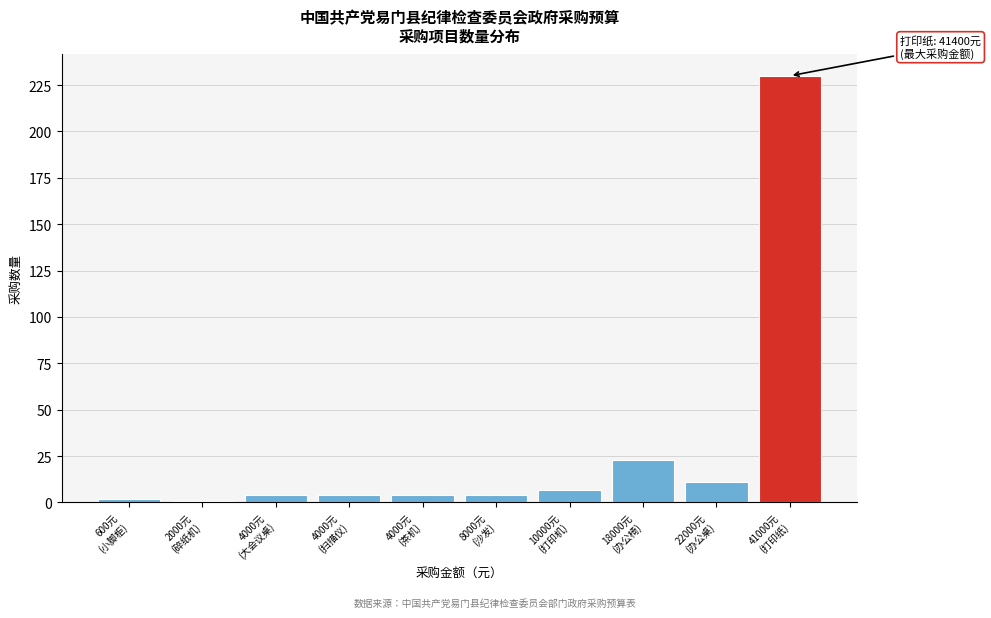

Reading left to right, list all the values displayed in this chart.

2	1	4	4	4	4	7	23	11	230